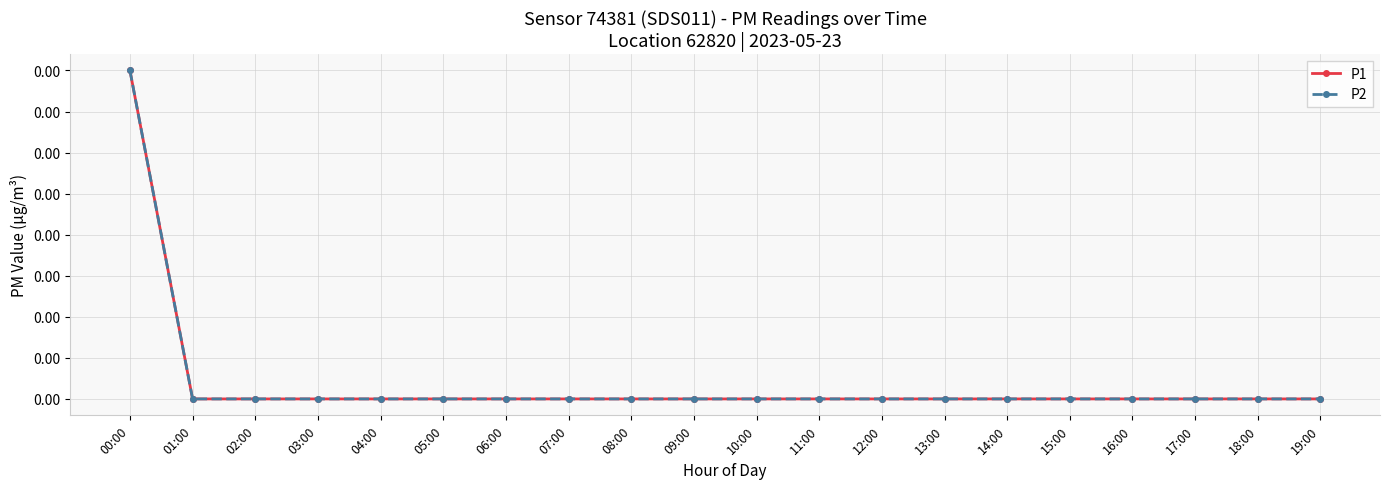

Does the chart have visible grid lines?

Yes